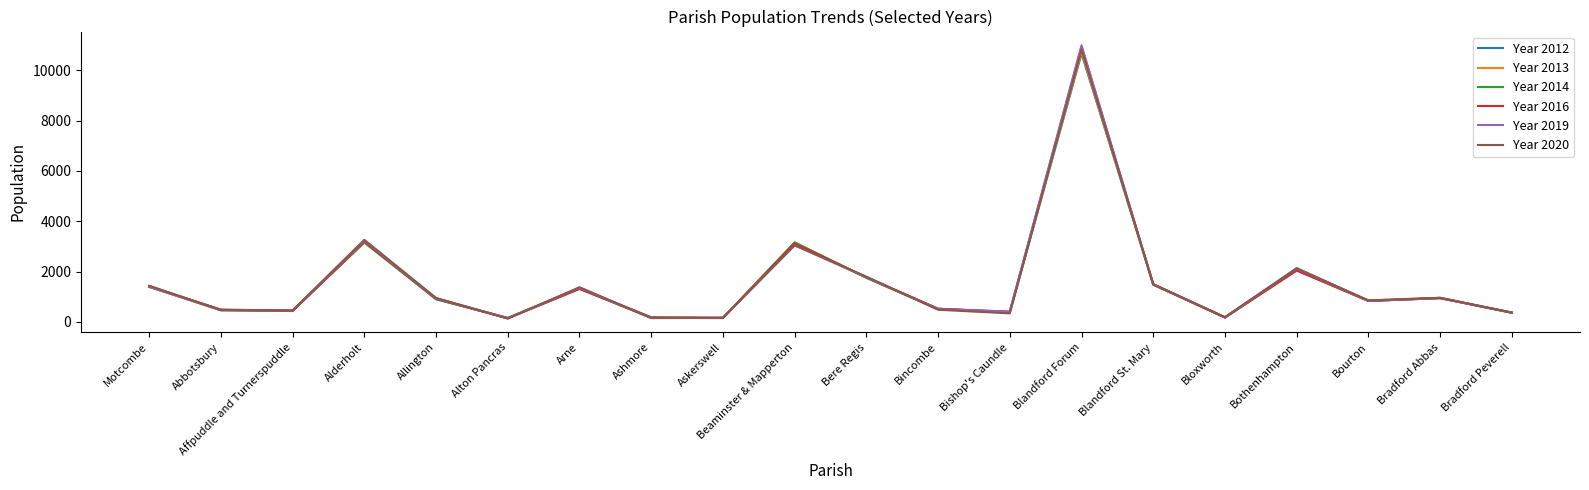

At how many categories does at least one series exceed 4390?

1